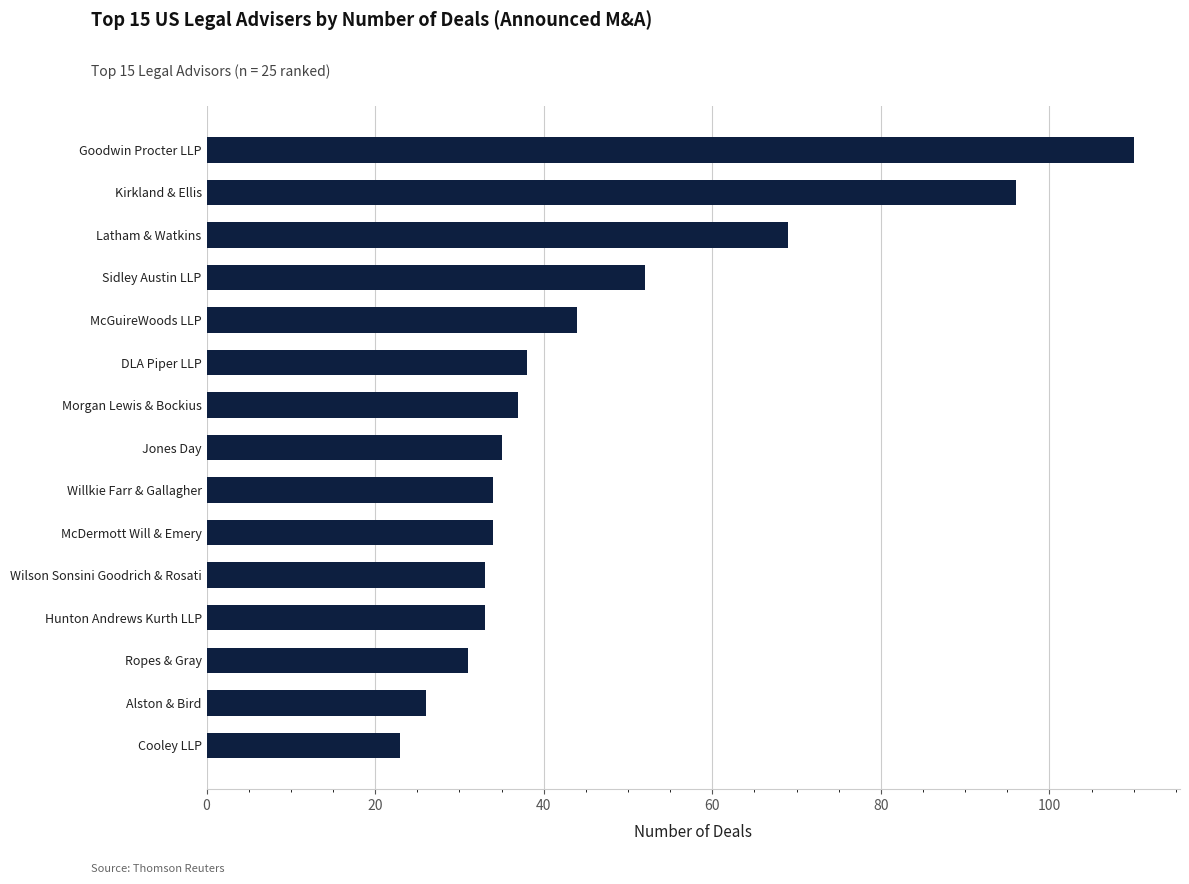

At which label is the value closest to 66?

Latham & Watkins